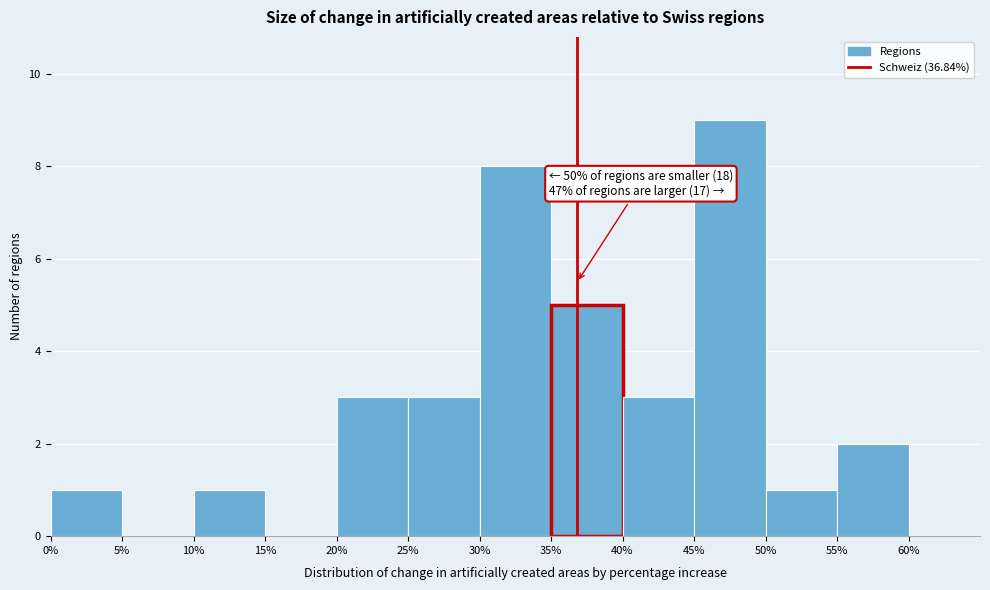

Which range on the x-axis has the tallest bar?

45% to 50%